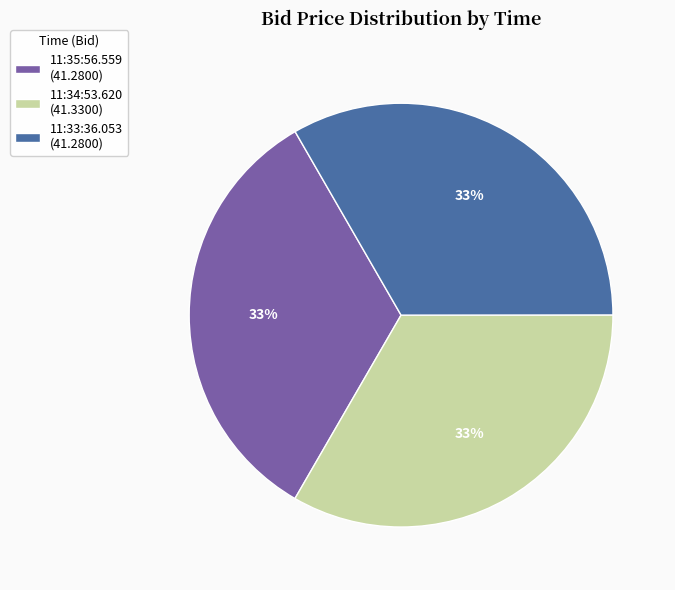

Is the sum of 11:34:53.620 (41.3300) and 11:33:36.053 (41.2800) greater than half?

Yes